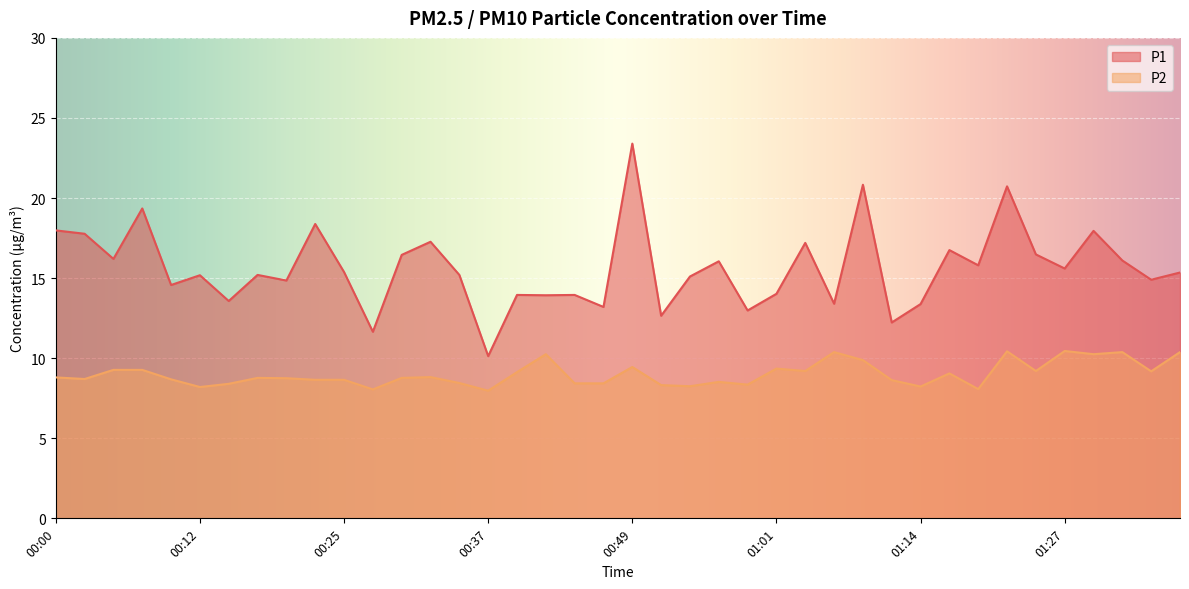

True or false: P1 and P2 cross at least once.

False